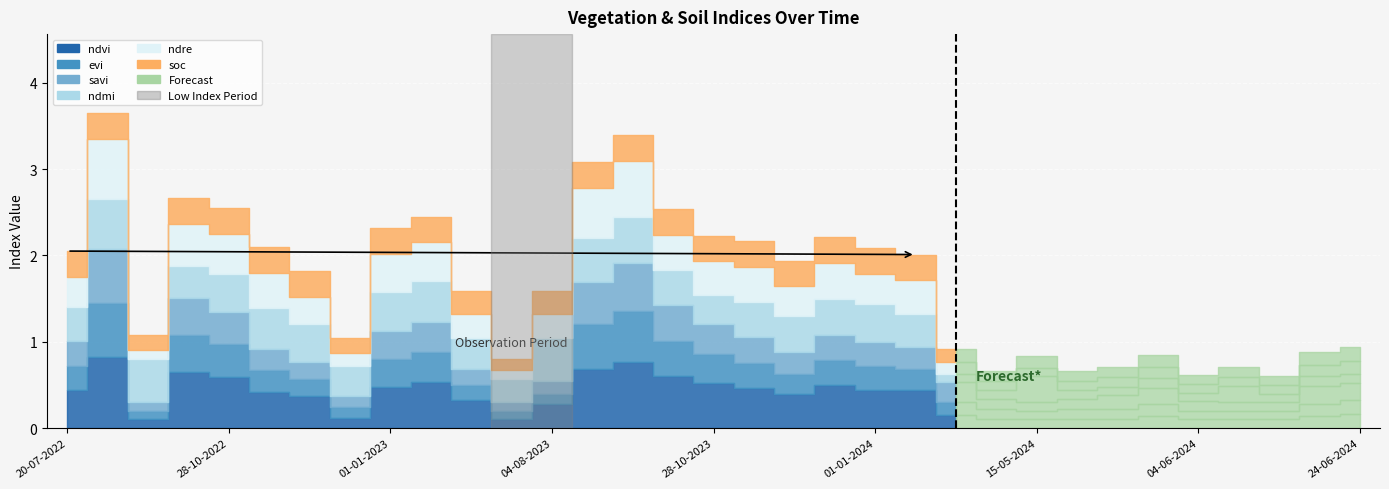

How many soc values are between 0 and 1?

33